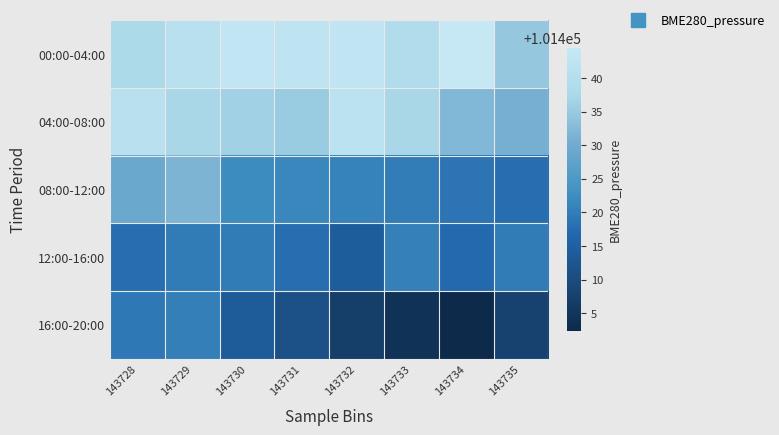

Reading left to right, transcribe all the data shown in this chart.

00:00-04:00: 143728=101438.0	143729=101440.7	143730=101443.2	143731=101442.3	143732=101442.9	143733=101439.0	143734=101444.5	143735=101434.6
04:00-08:00: 143728=101440.9	143729=101437.2	143730=101436.1	143731=101435.2	143732=101441.7	143733=101437.2	143734=101432.2	143735=101430.7
08:00-12:00: 143728=101429.1	143729=101431.6	143730=101422.3	143731=101421.8	143732=101420.9	143733=101420.1	143734=101418.7	143735=101417.8
12:00-16:00: 143728=101417.8	143729=101419.9	143730=101419.7	143731=101417.8	143732=101414.3	143733=101420.5	143734=101417.0	143735=101419.7
16:00-20:00: 143728=101419.3	143729=101420.3	143730=101413.8	143731=101411.3	143732=101407.0	143733=101404.2	143734=101402.4	143735=101407.8